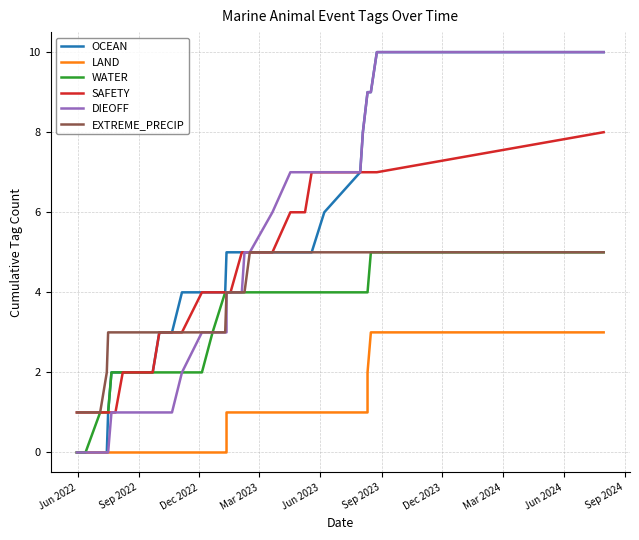

At how many categories does at least one series exceed 7?

6